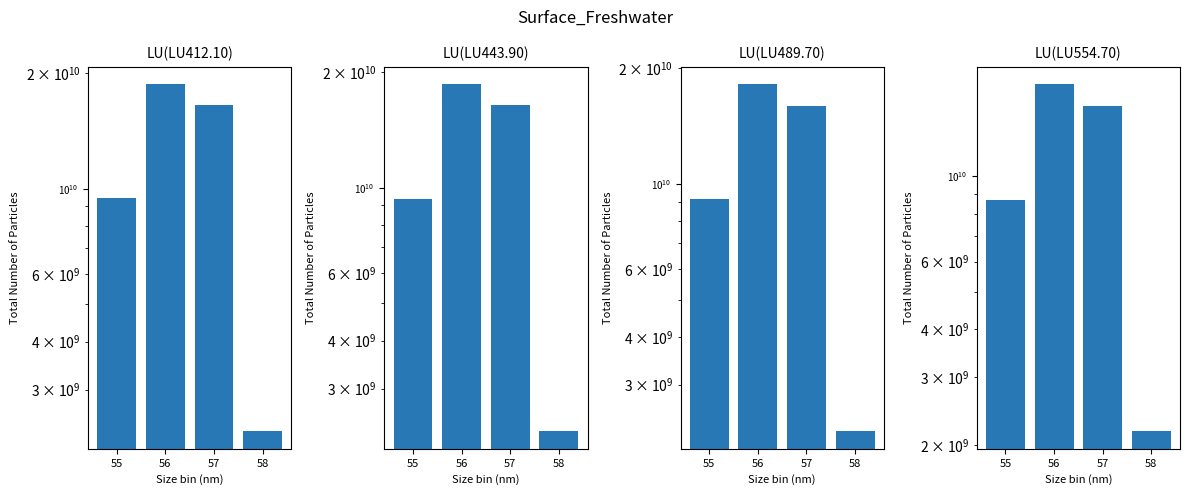

What are all the series names shown in the legend?

LU(LU412.10), LU(LU443.90), LU(LU489.70), LU(LU554.70)